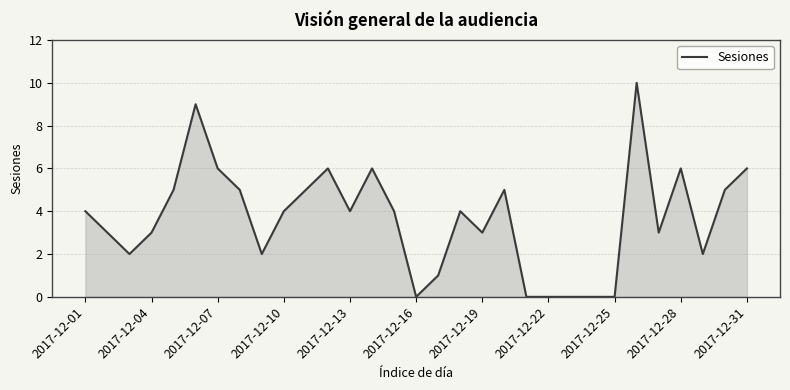

What is the maximum value shown in the chart?

10